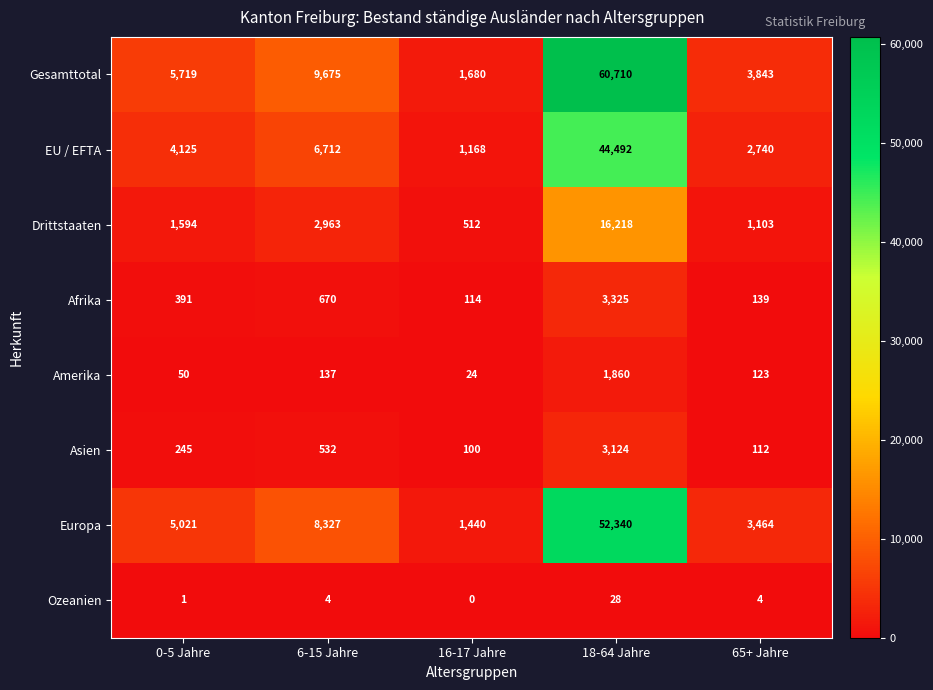

Rank the series by their maximum value, from highest to lowest.

Gesamttotal, Europa, EU / EFTA, Drittstaaten, Afrika, Asien, Amerika, Ozeanien